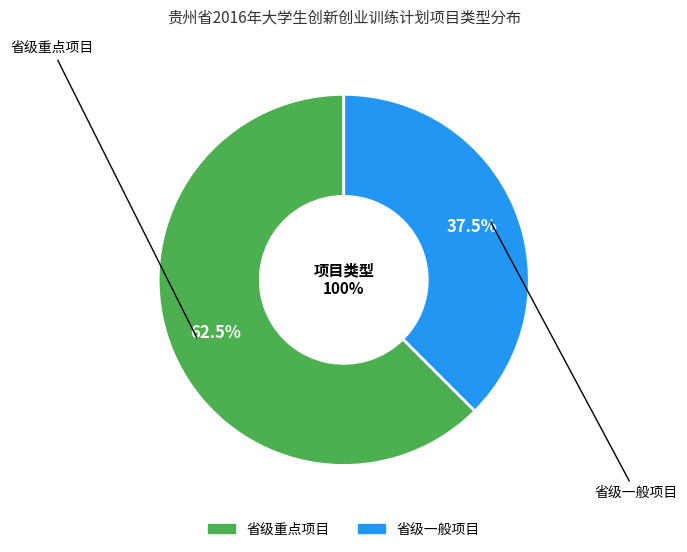

To the nearest percent, what is the average slice percentage?

50%